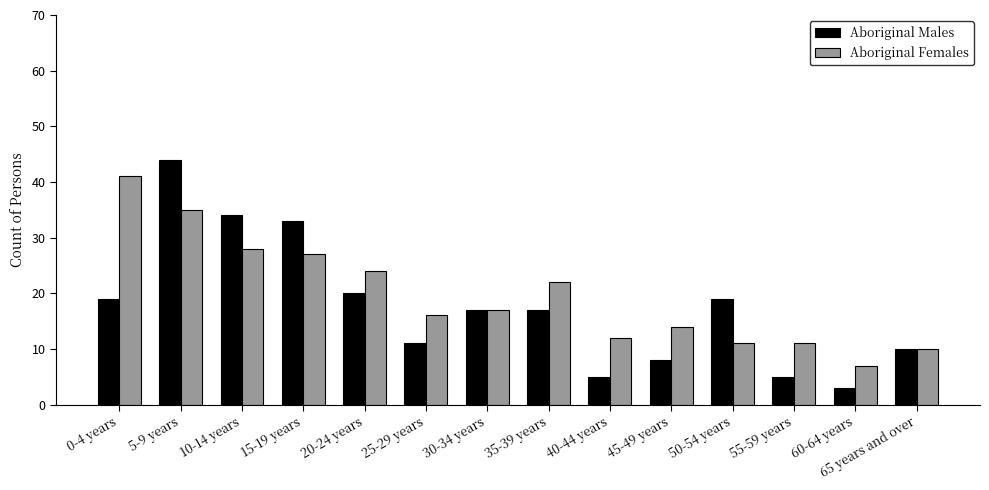

Reading left to right, transcribe all the data shown in this chart.

Aboriginal Males: 0-4 years=19	5-9 years=44	10-14 years=34	15-19 years=33	20-24 years=20	25-29 years=11	30-34 years=17	35-39 years=17	40-44 years=5	45-49 years=8	50-54 years=19	55-59 years=5	60-64 years=3	65 years and over=10
Aboriginal Females: 0-4 years=41	5-9 years=35	10-14 years=28	15-19 years=27	20-24 years=24	25-29 years=16	30-34 years=17	35-39 years=22	40-44 years=12	45-49 years=14	50-54 years=11	55-59 years=11	60-64 years=7	65 years and over=10